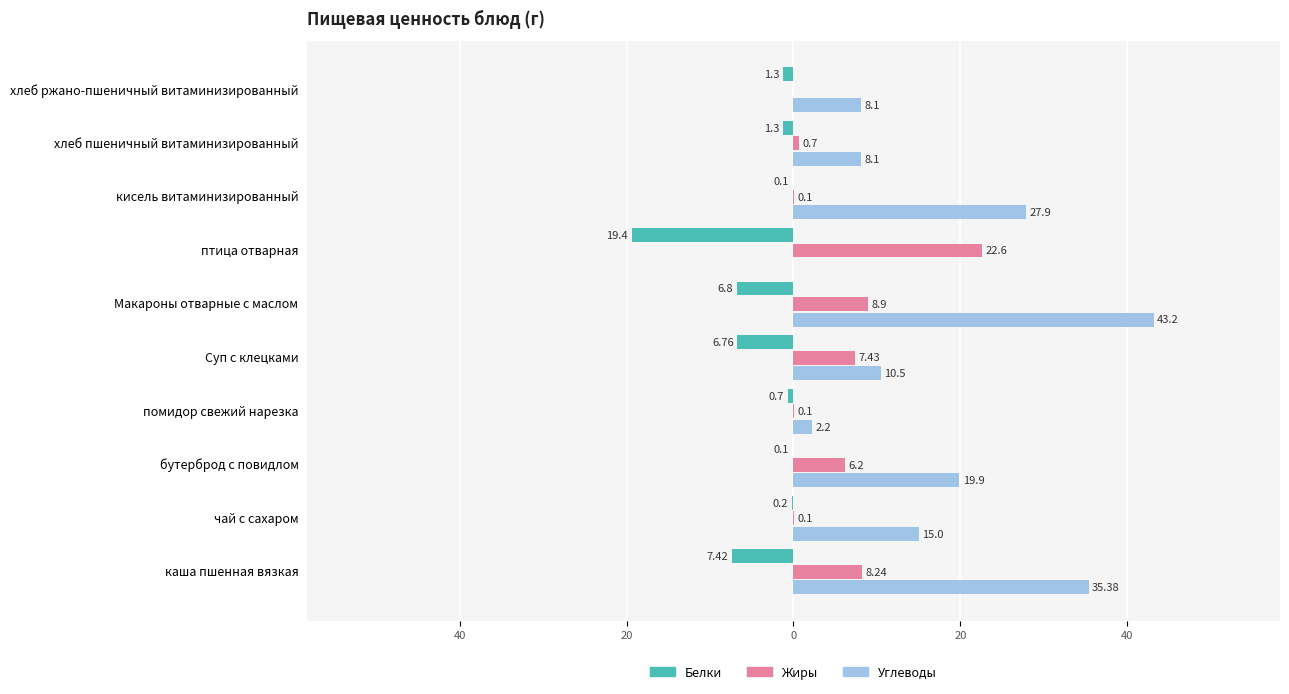

What are all the series names shown in the legend?

Белки, Жиры, Углеводы